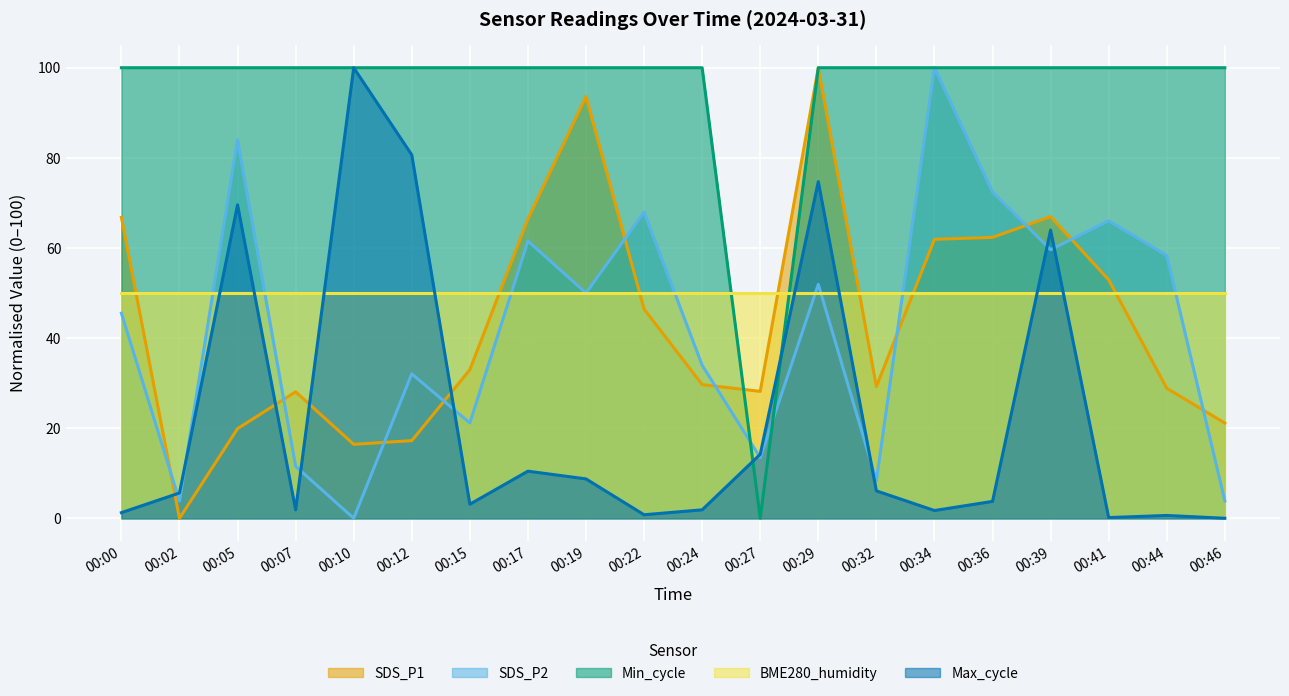

What are all the series names shown in the legend?

SDS_P1, SDS_P2, Min_cycle, BME280_humidity, Max_cycle